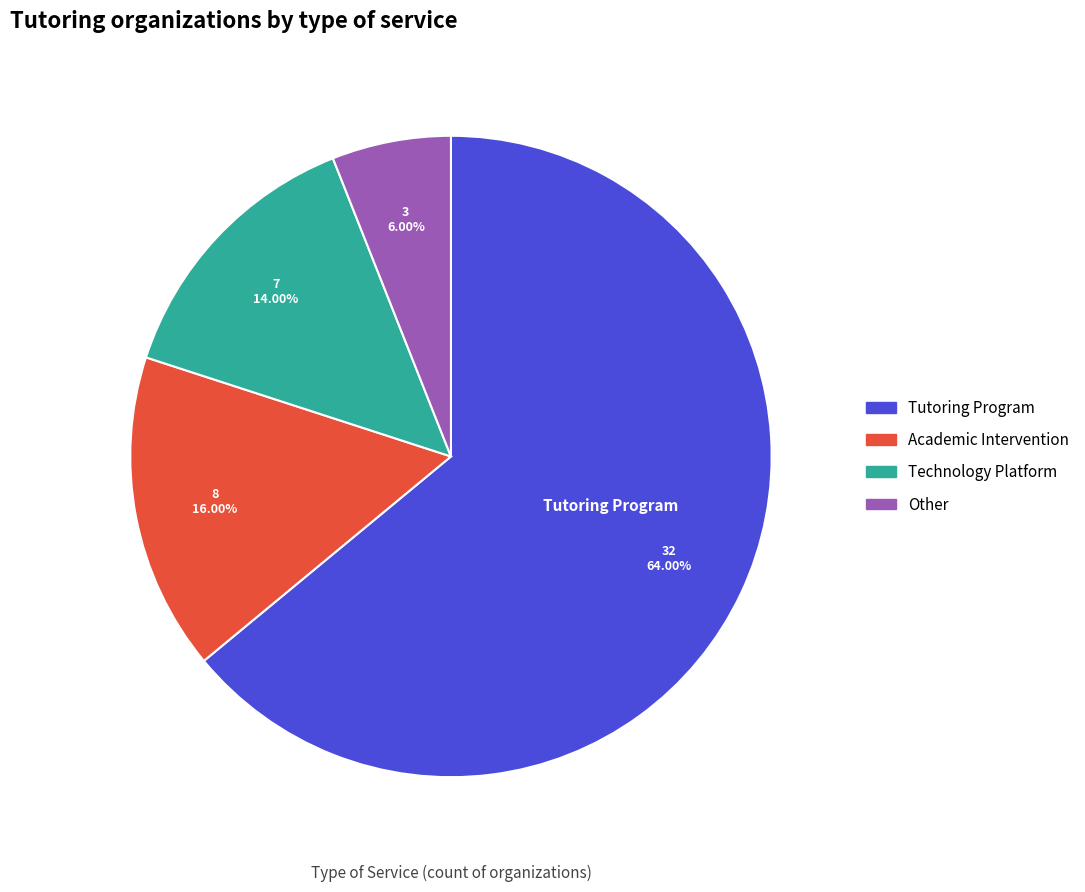

To the nearest percent, what is the combined percentage of Academic Intervention and Technology Platform?

30%